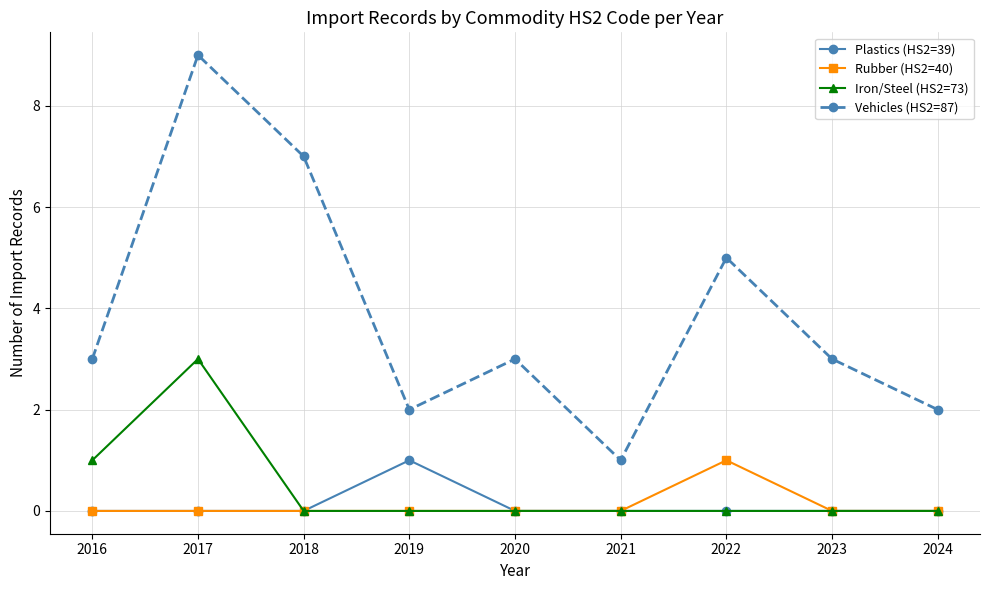

What is the approximate value of Iron/Steel (HS2=73) at 2017?

3